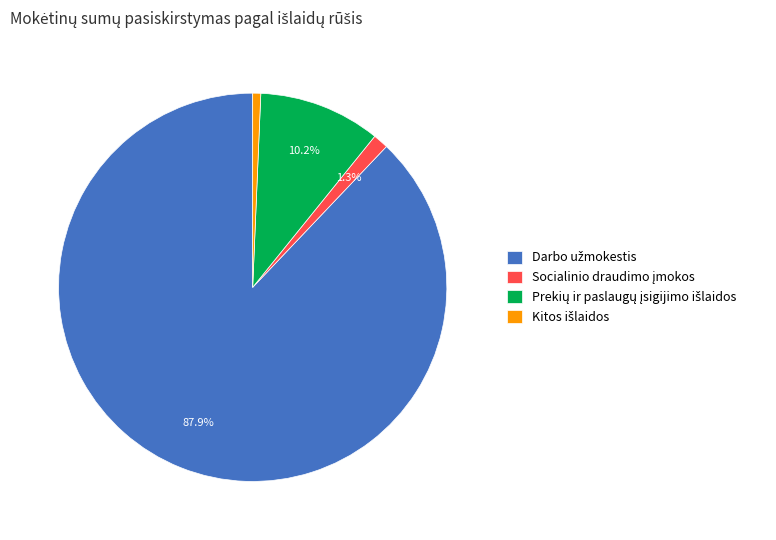

Is there any slice that represents more than half of the pie?

Yes